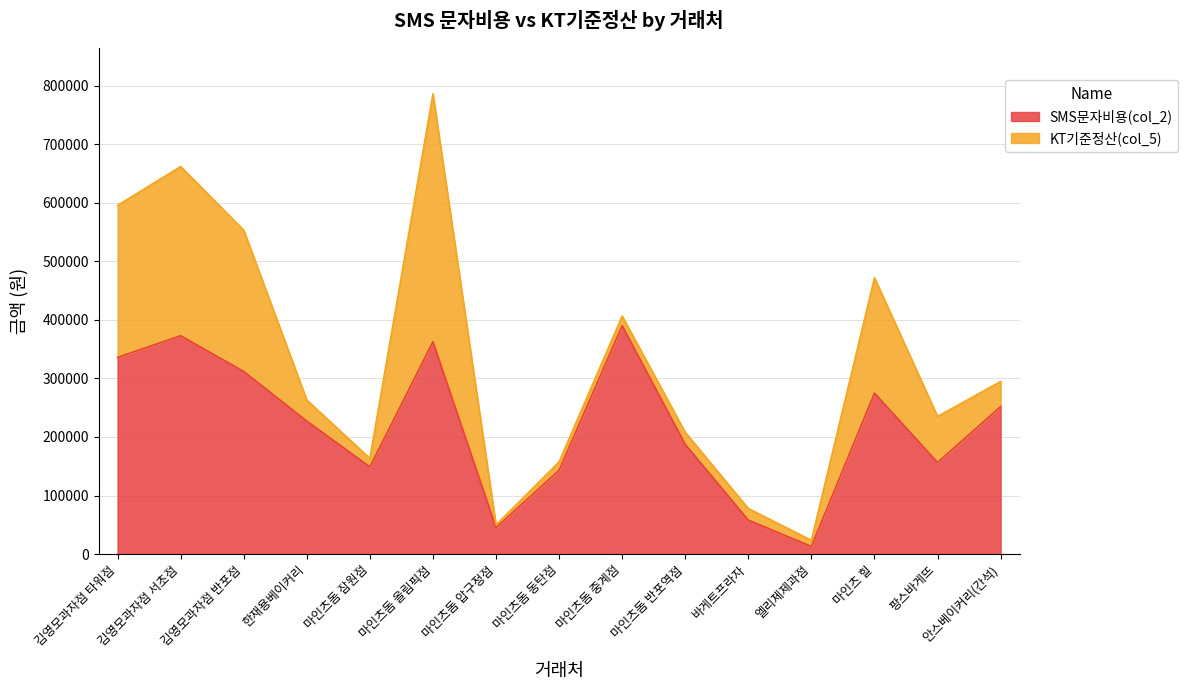

What is the label of the 10th point from the right?

마인츠돔 올림픽점